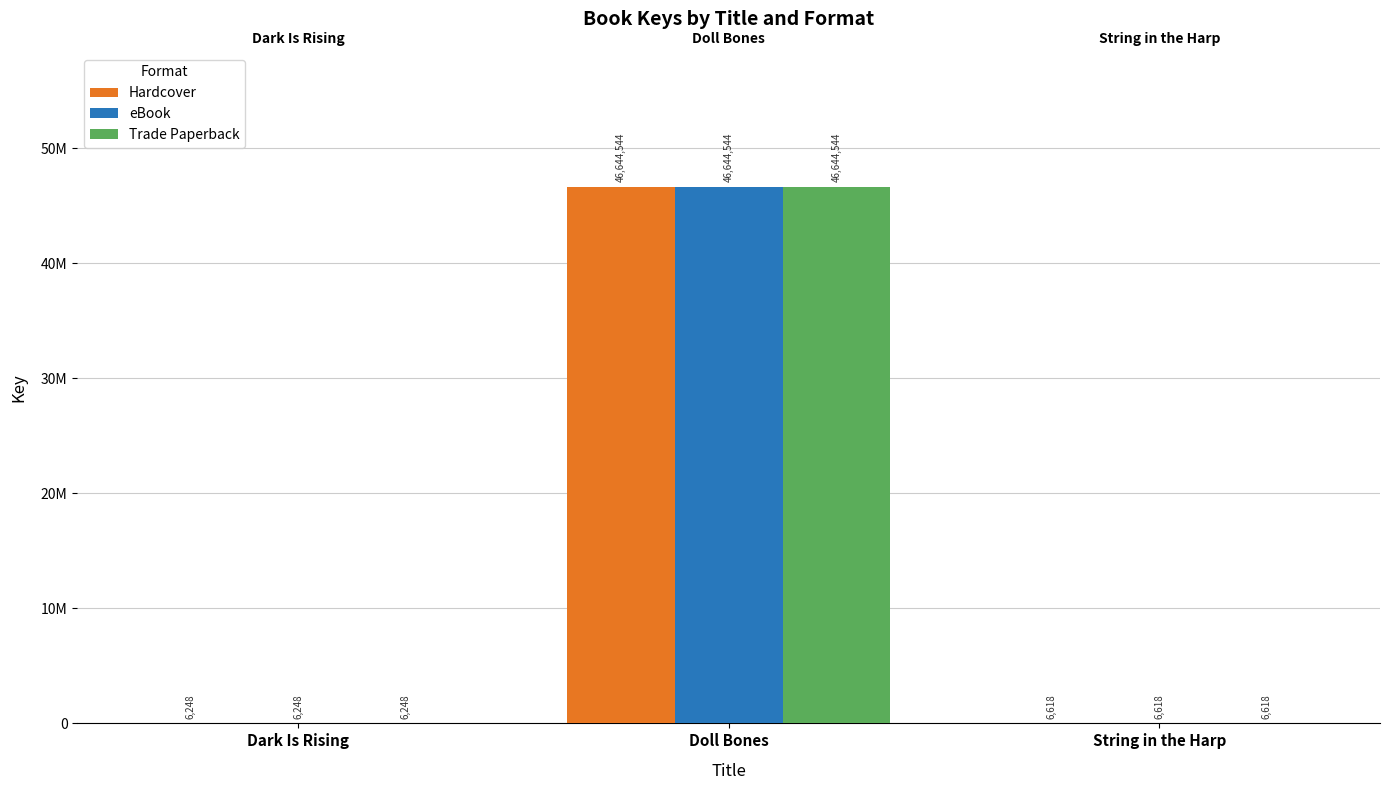

Are the bars horizontal?

No